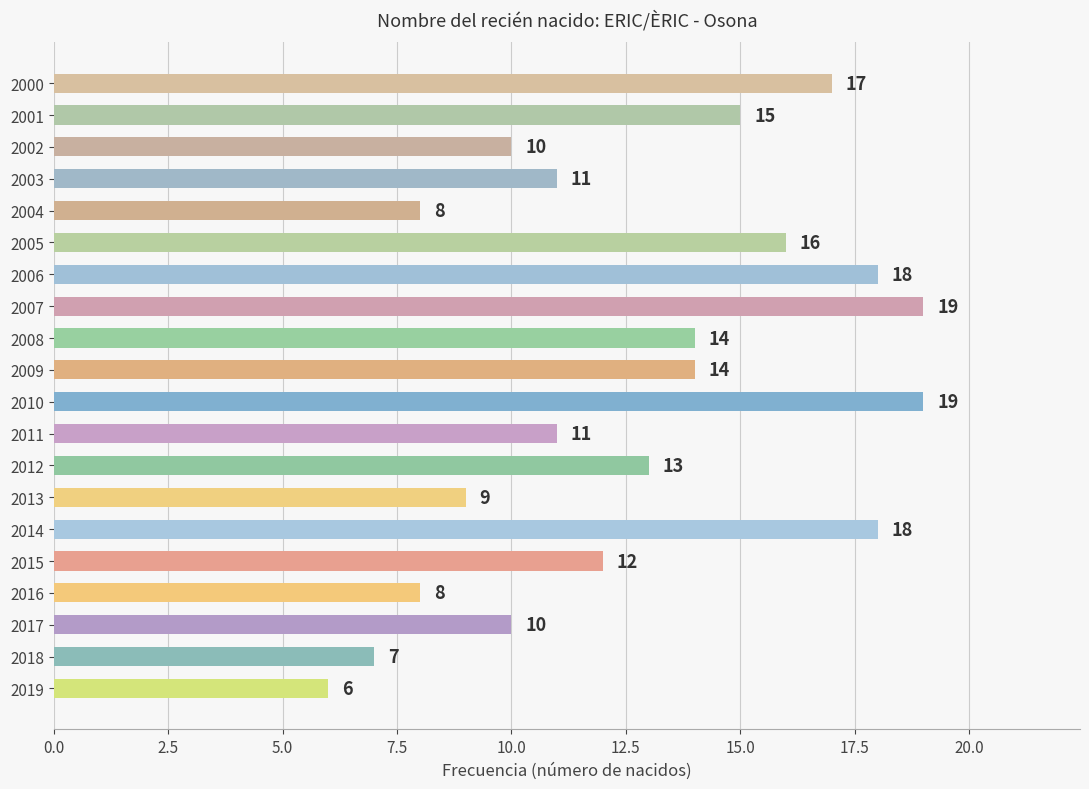

What is the change in value from 2008 to 2001?

+1